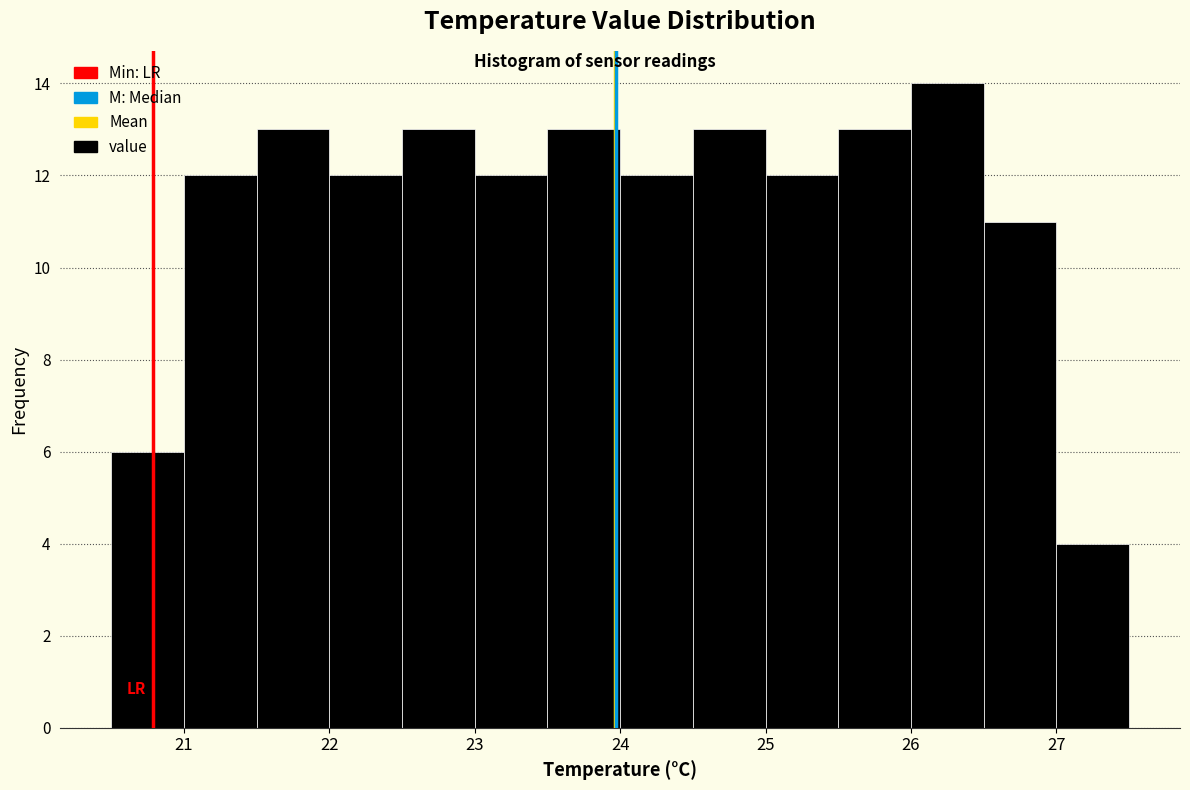

How tall is the bar that spans 23.5 to 24.0 on the x-axis? The values are not printed on the chart, so give them approximately, as read against the axis.

13